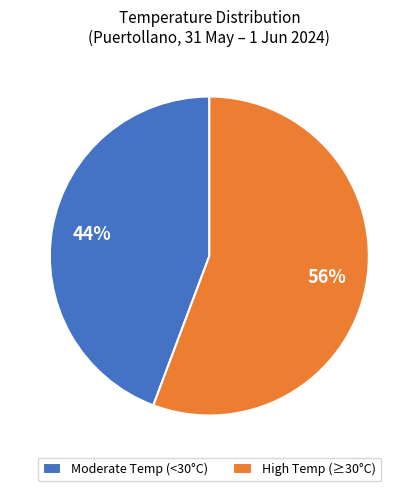

Is the sum of Moderate Temp (<30°C) and High Temp (≥30°C) greater than half?

Yes